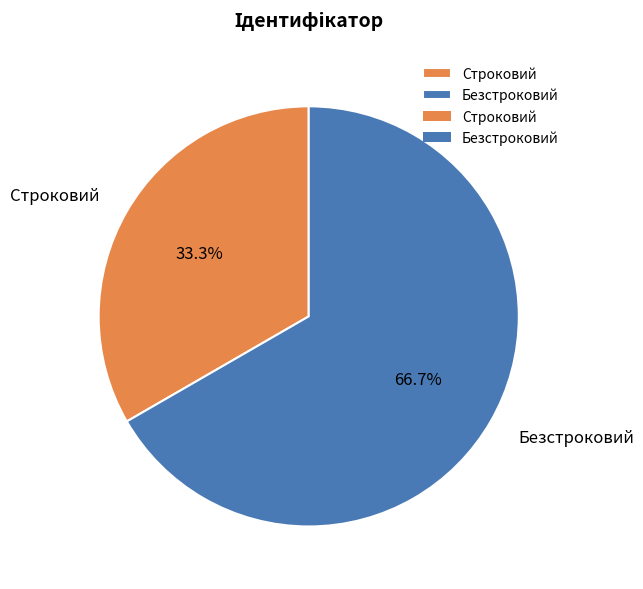

Is it true that Безстроковий is 67% of the pie?

True